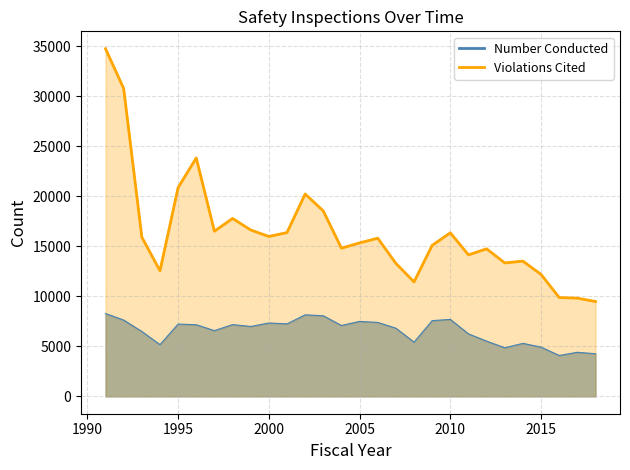

At how many categories does at least one series exceed 24767?

2